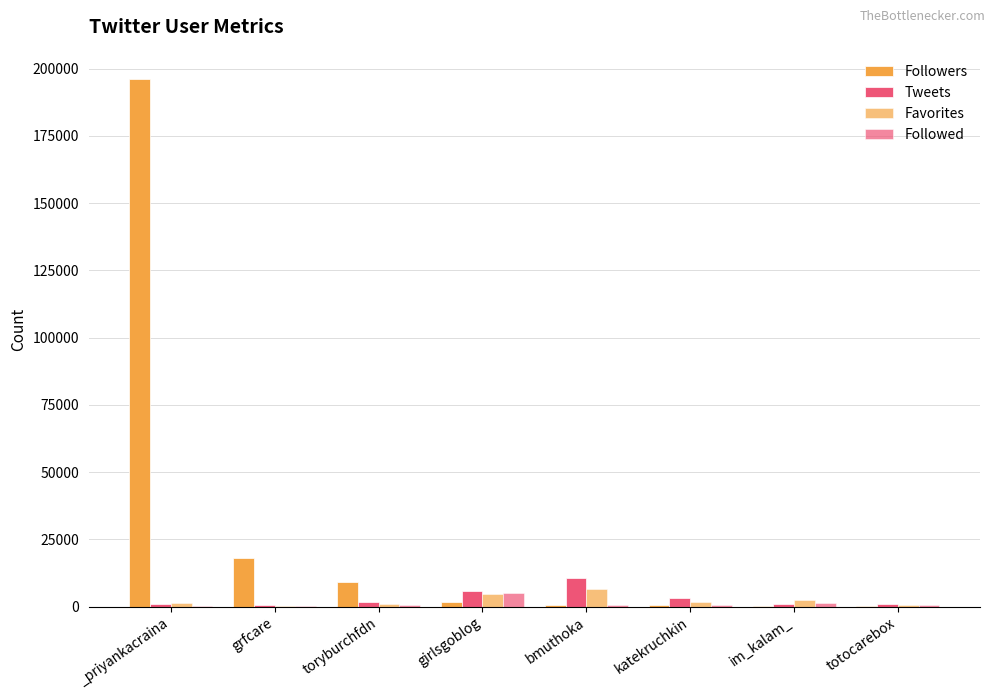

What is the difference between the Tweets values at katekruchkin and _priyankacraina?

2157